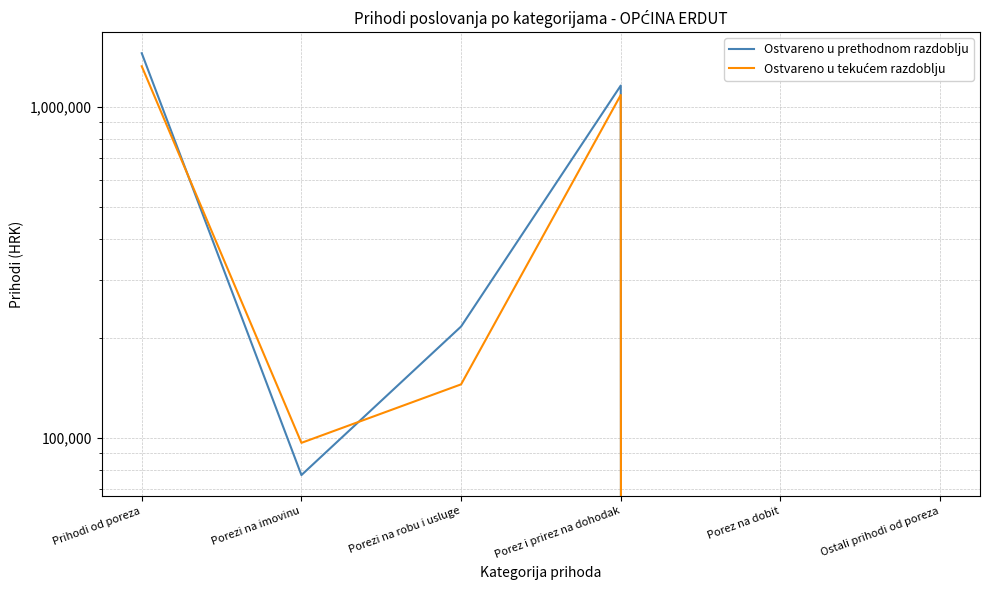

What is the total value across all series at Porezi na imovinu?

173320.5